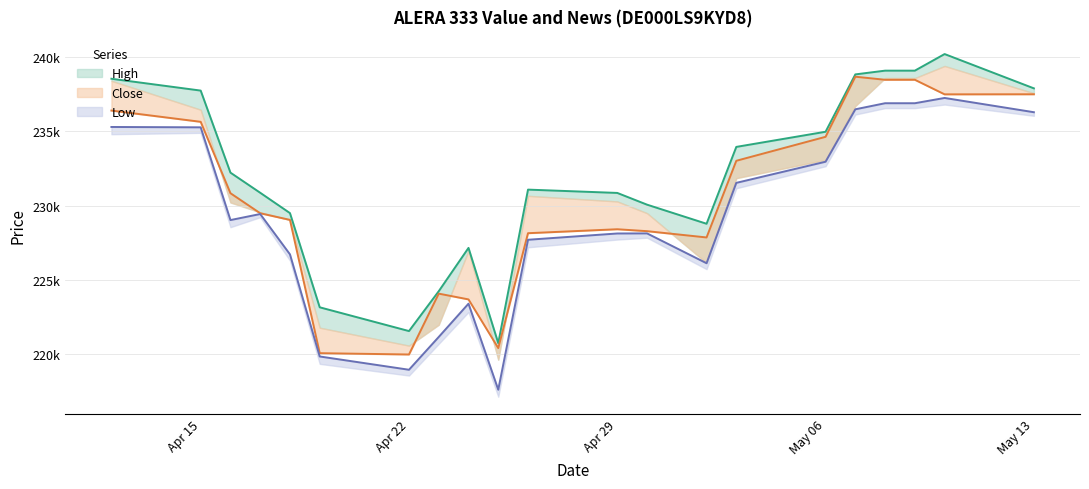

Does the chart display data point markers on the line(s)?

No